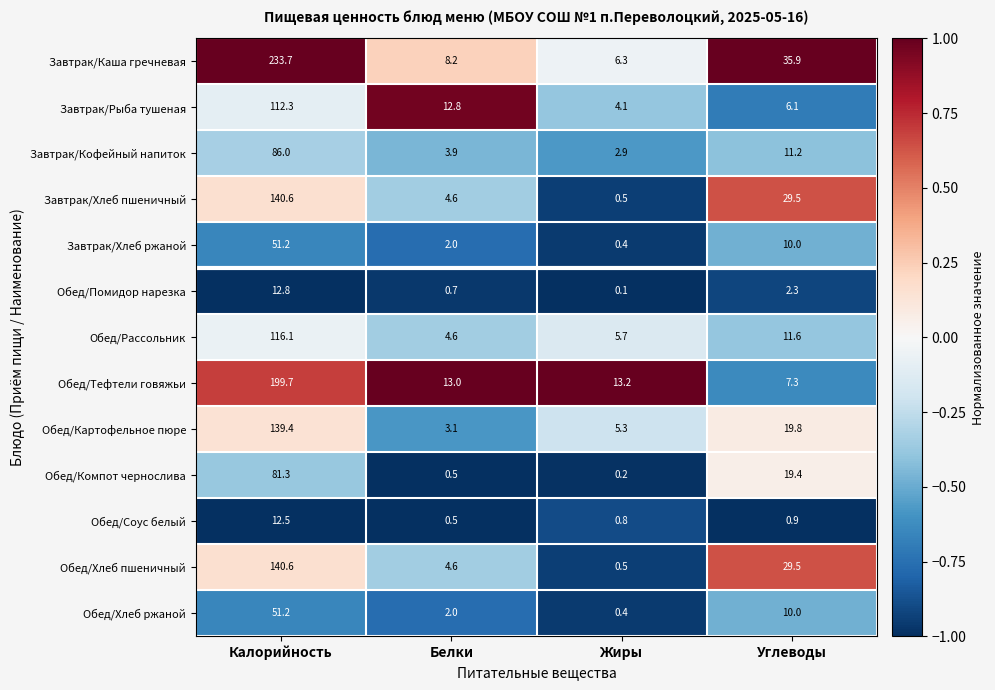

Which series has the largest total across all categories?

Завтрак/Каша гречневая